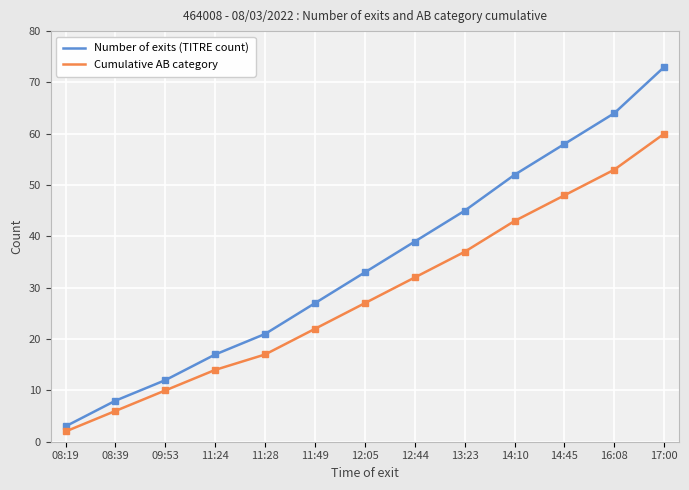

Does the chart have visible grid lines?

Yes